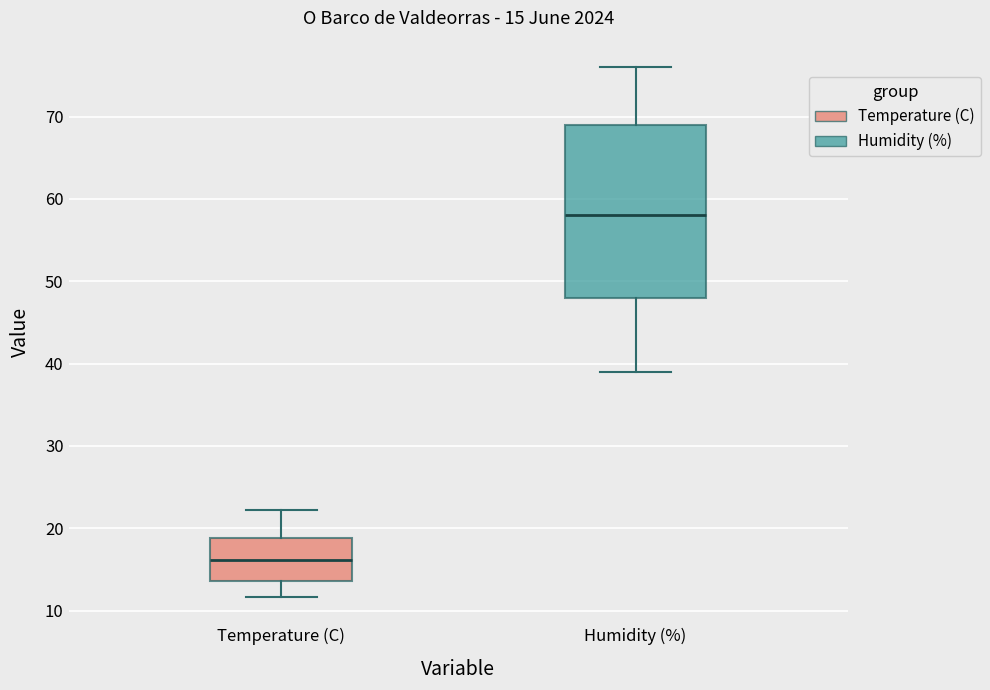

Which box is the tallest, from its lower edge to its upper edge?

Humidity (%)